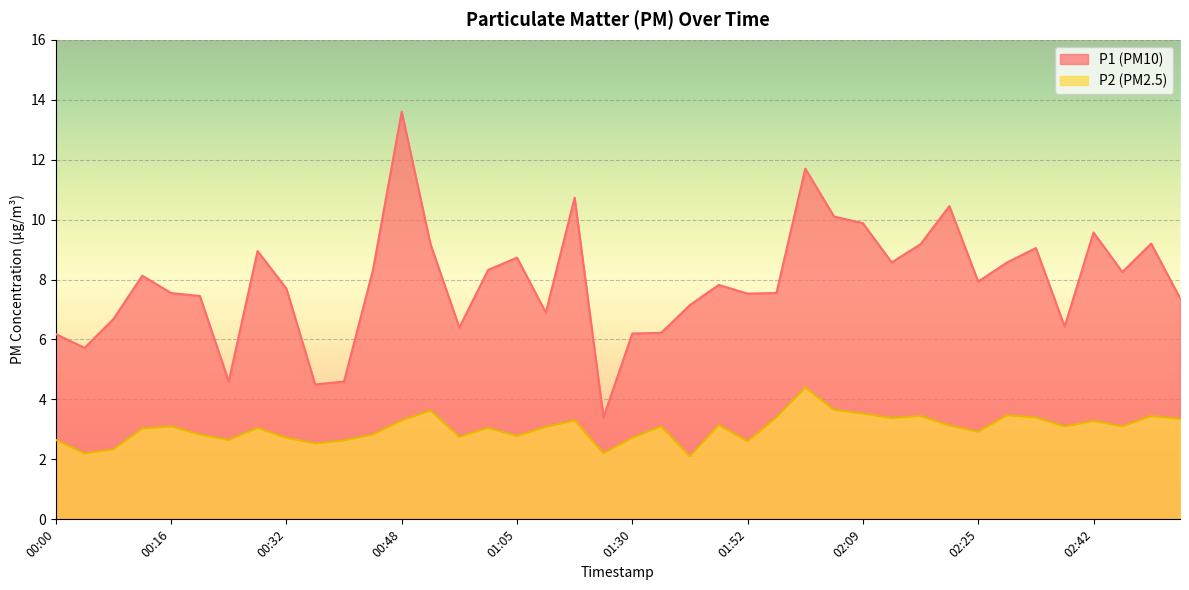

At how many categories does at least one series exceed 4?

39